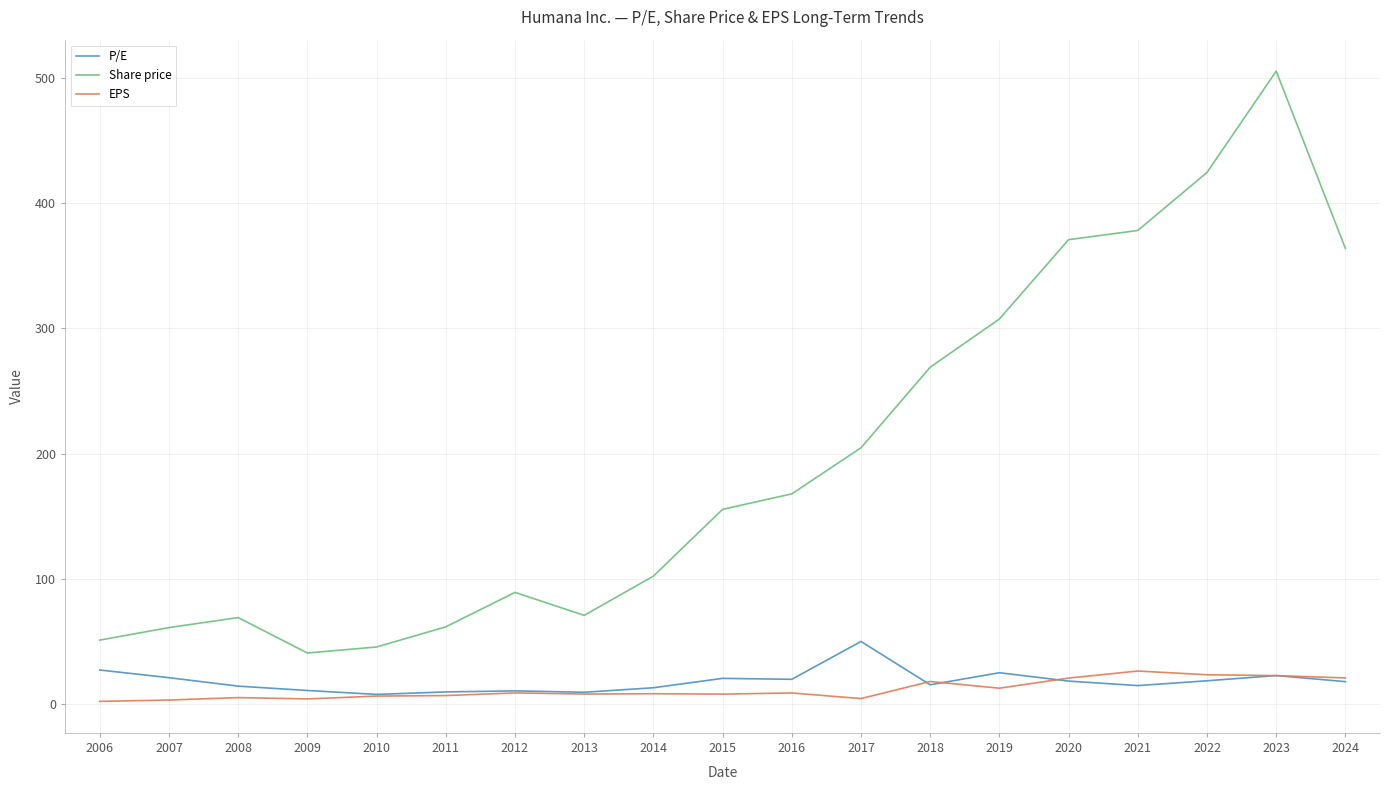

Is the value of Share price at 2011 greater than the value of EPS at 2013?

Yes